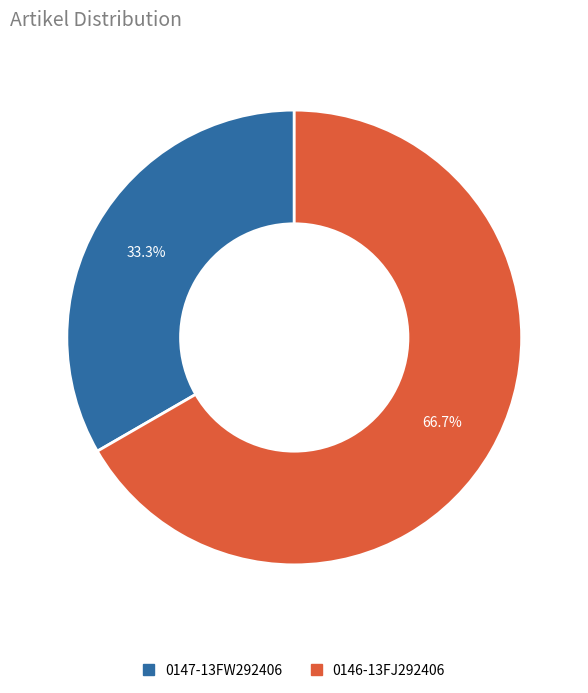

Is it true that 0146-13FJ292406 is 77% of the pie?

False